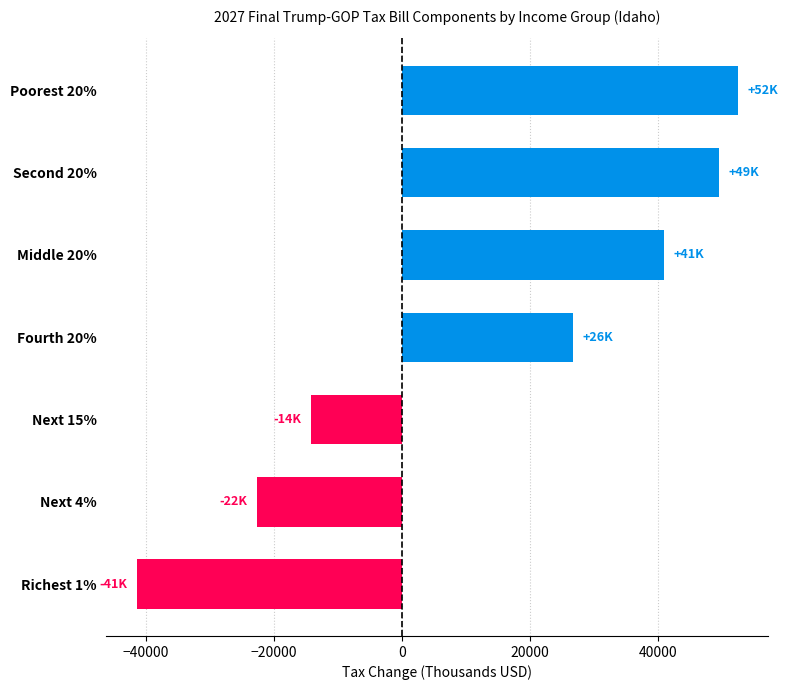

What is the value of the 4th bar from the top?

26700